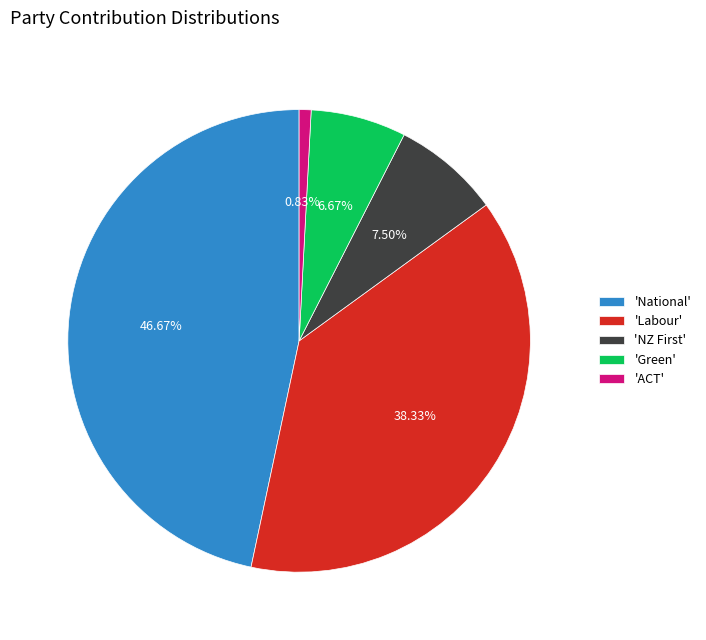

Which slice is the smallest?

'ACT'